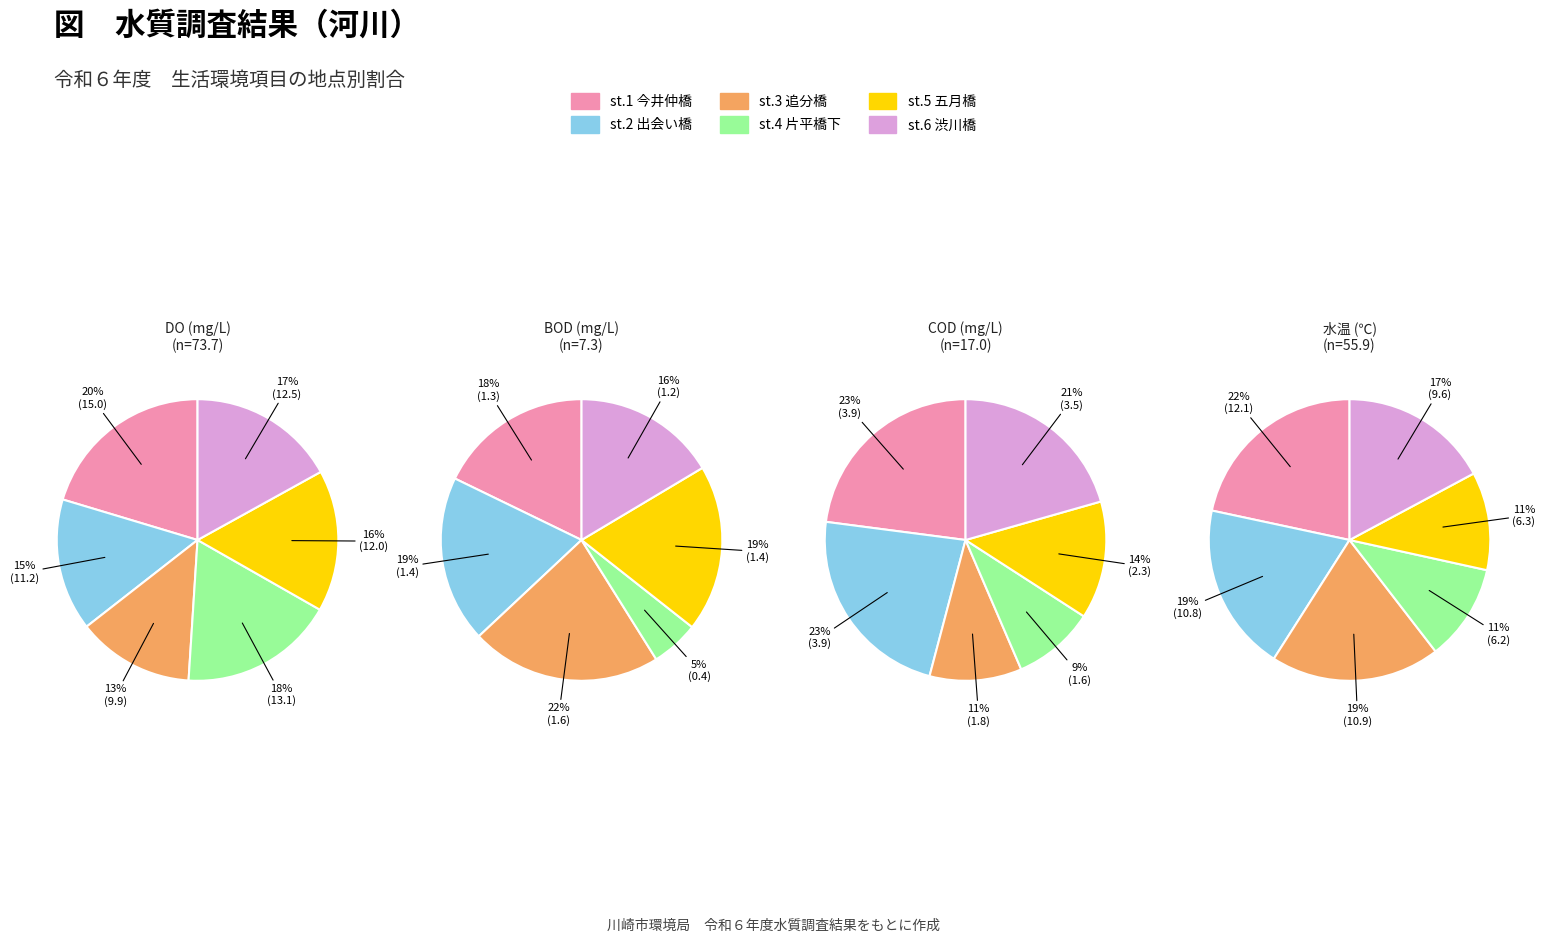

Is st.2 出会い橋 the majority of the pie?

No